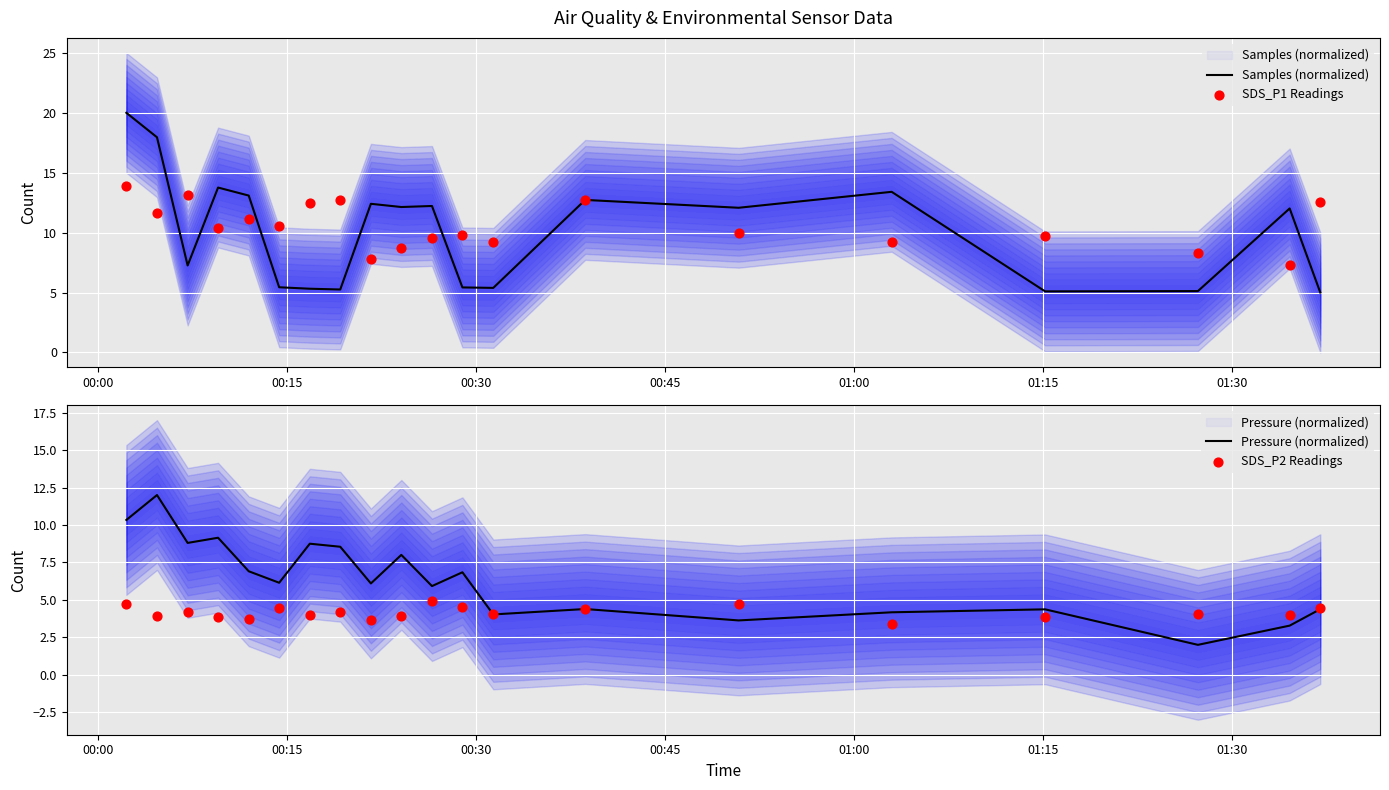

Which series has the largest total across all categories?

SDS_P1 Readings